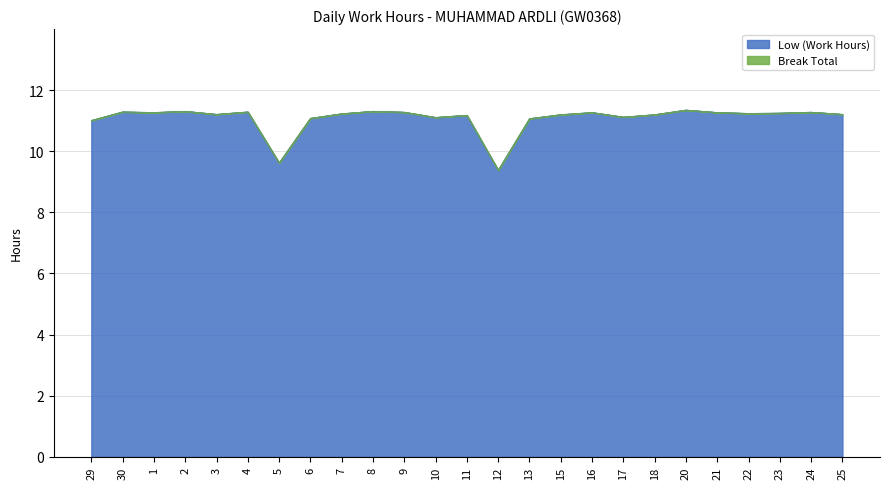

What is the total value across all series at 18?

11.2